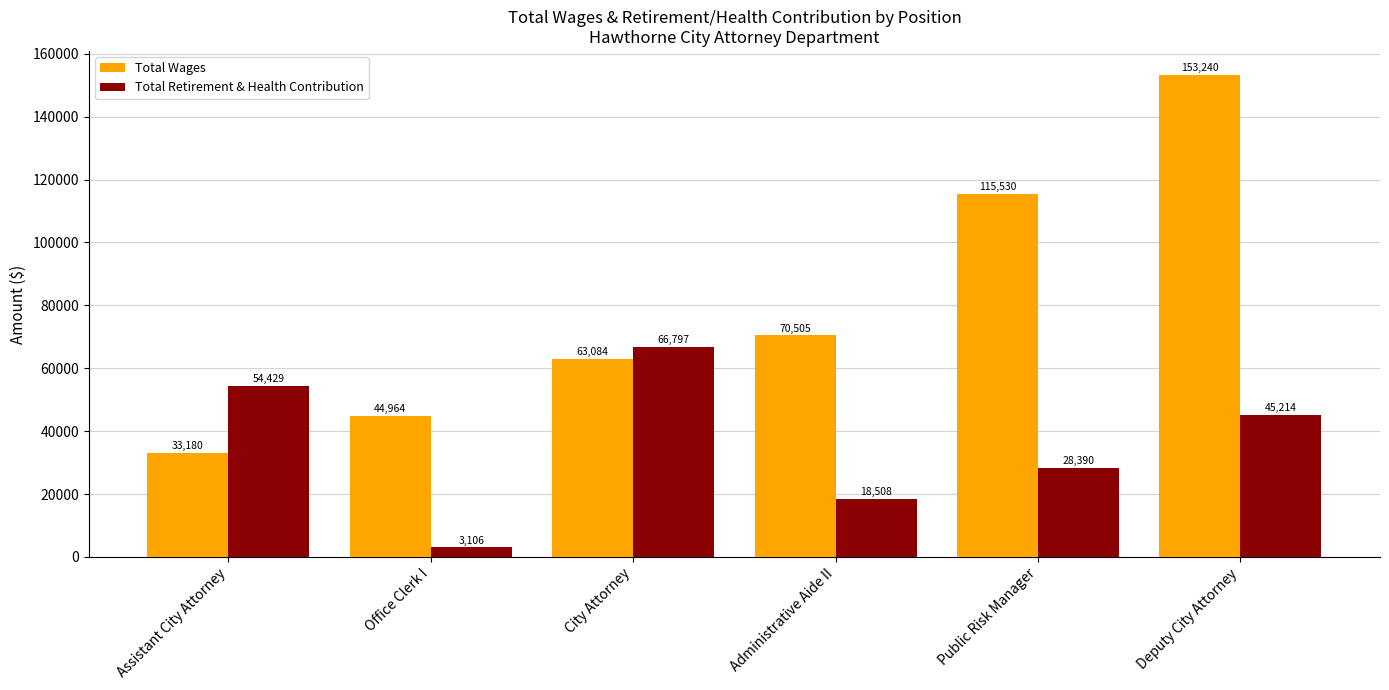

How many distinct data groups are displayed?

2